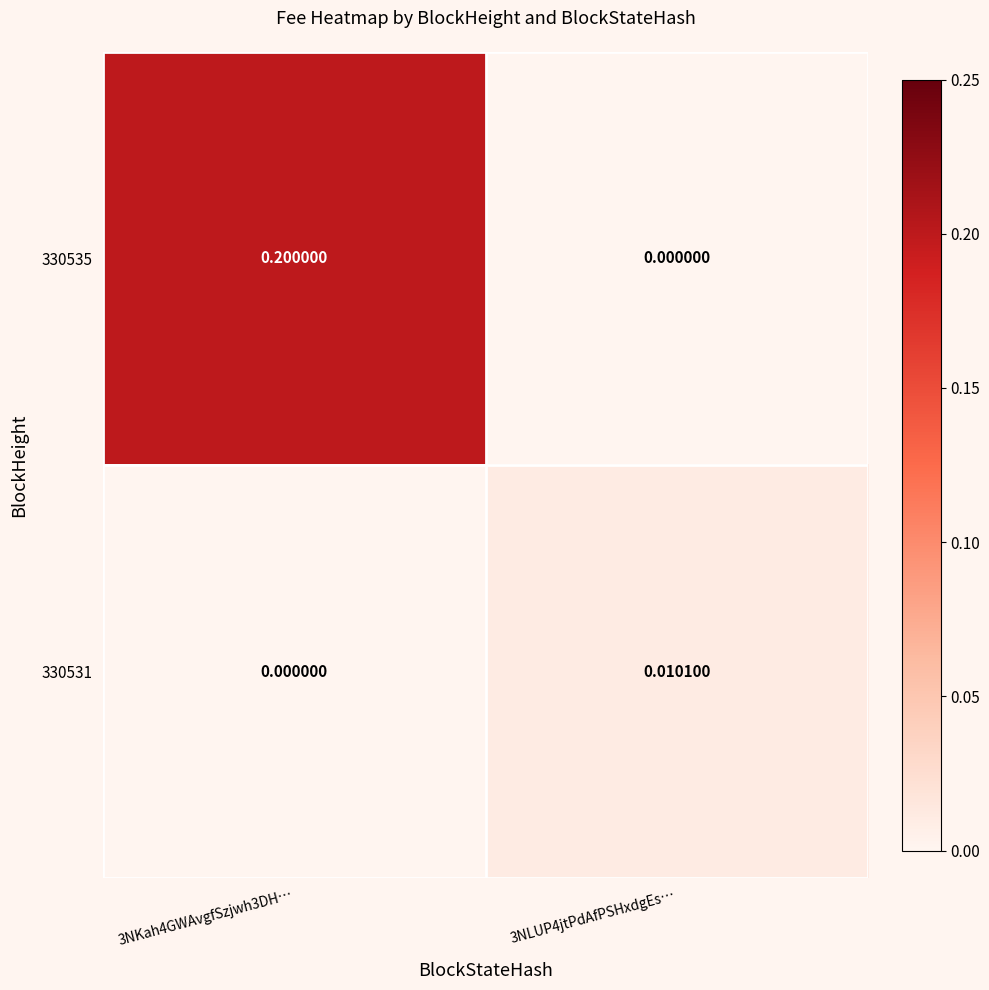

What is the greatest value displayed?

0.2